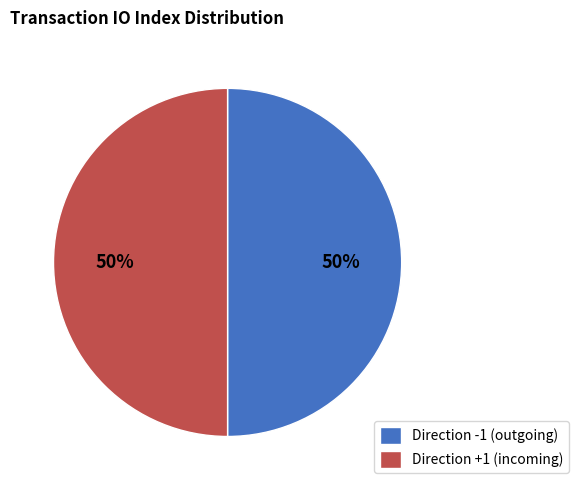

The Direction +1 (incoming) slice represents 50% of the pie. True or false?

True